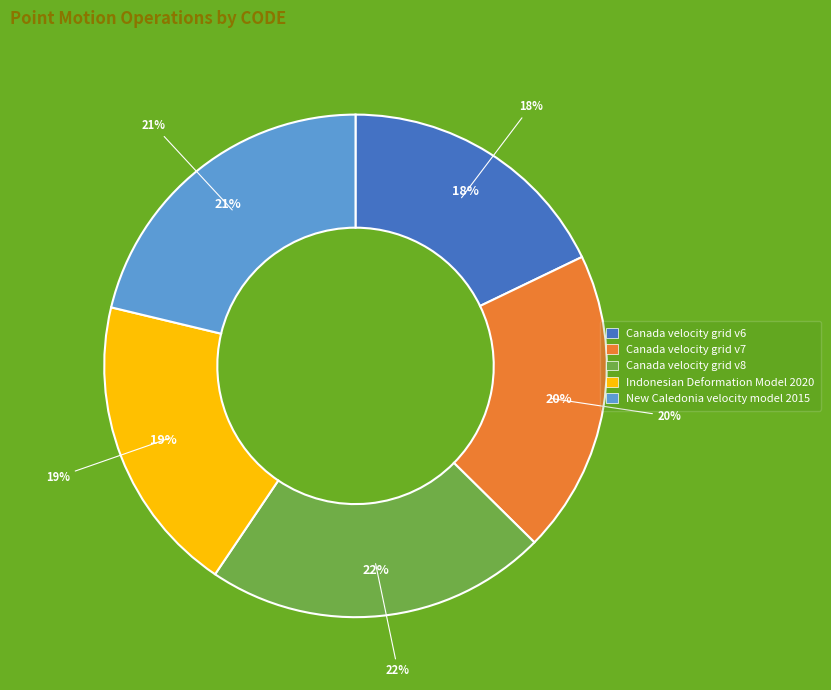

What is the smallest slice in the pie chart?

Canada velocity grid v6